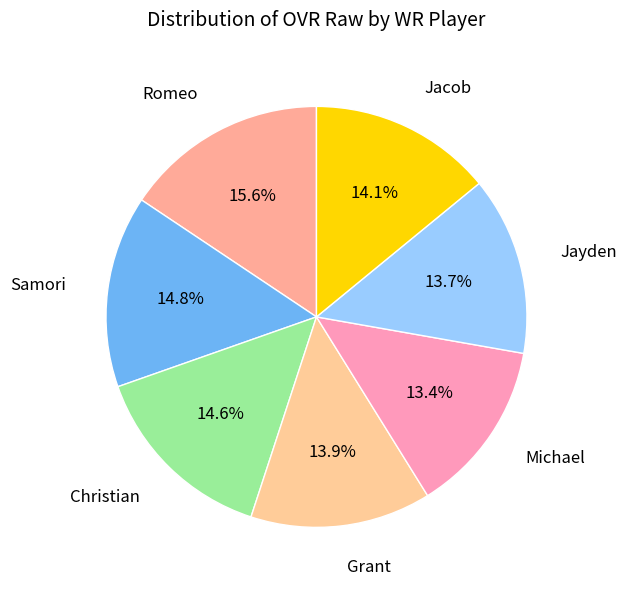

Is there a majority slice in this chart?

No